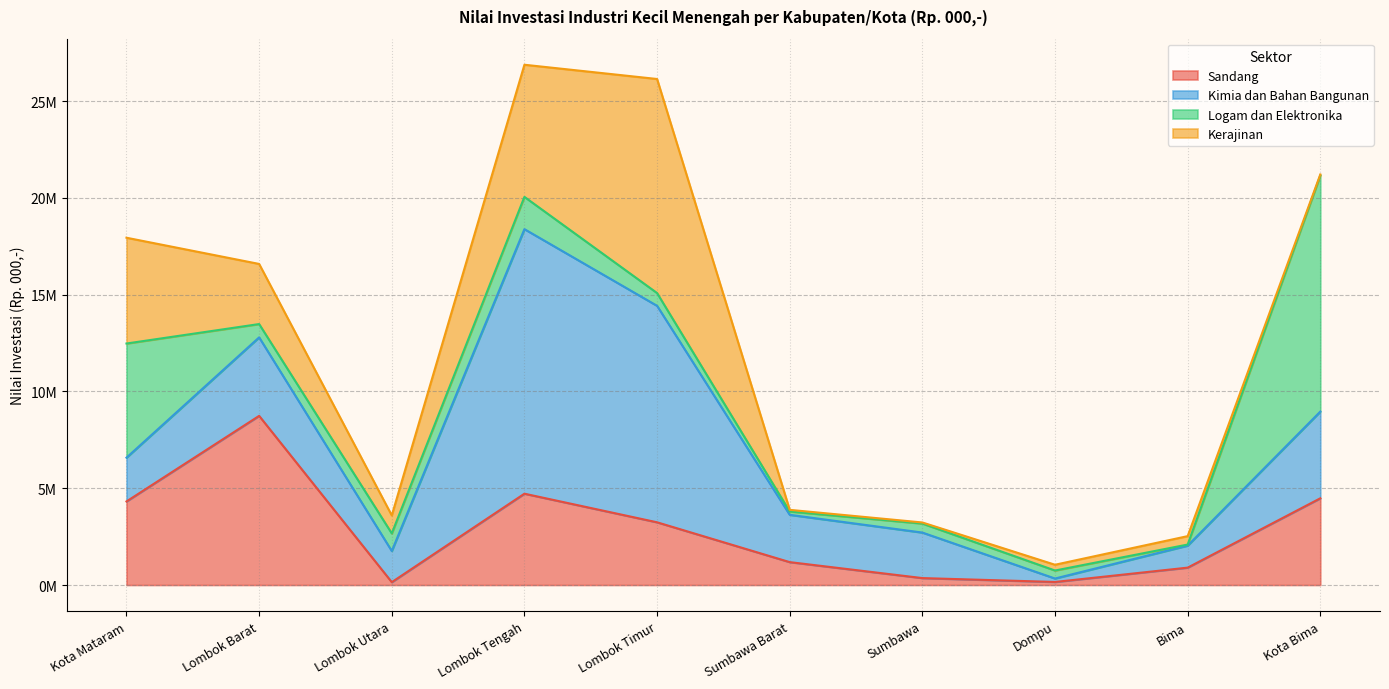

What is the label of the 5th point from the left?

Lombok Timur